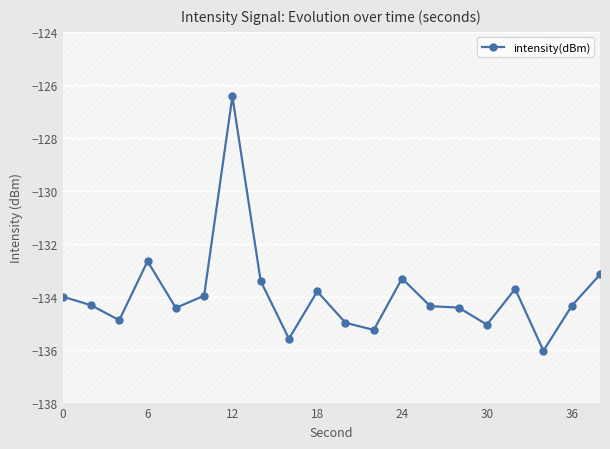

What is the minimum value shown in the chart?

-136.0